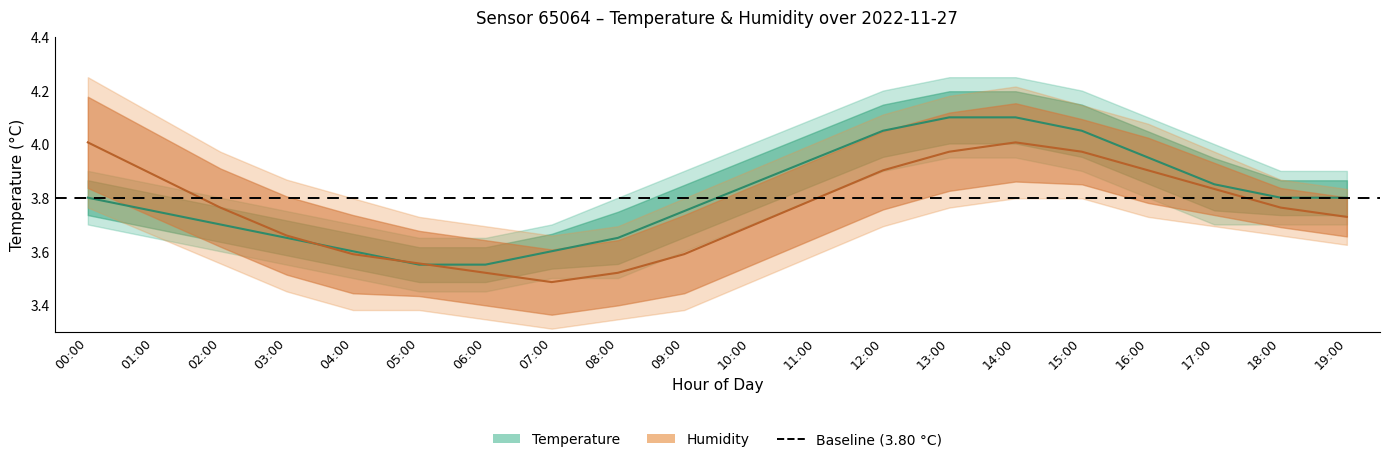

Which has a higher value, 06:00 or 19:00?

19:00